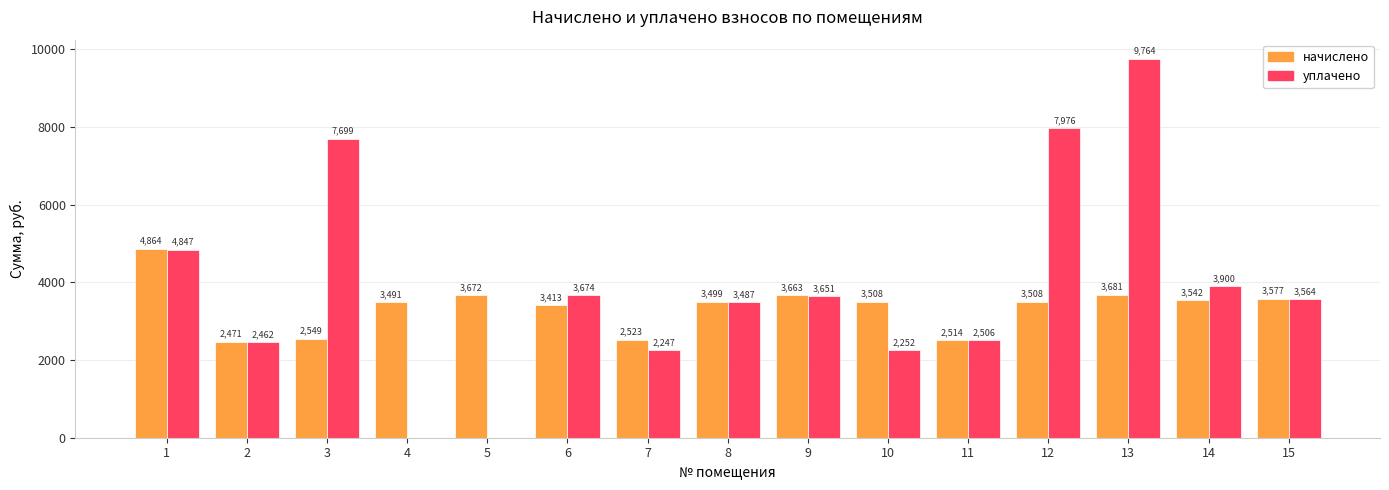

Which series has the largest range (max minus min)?

уплачено